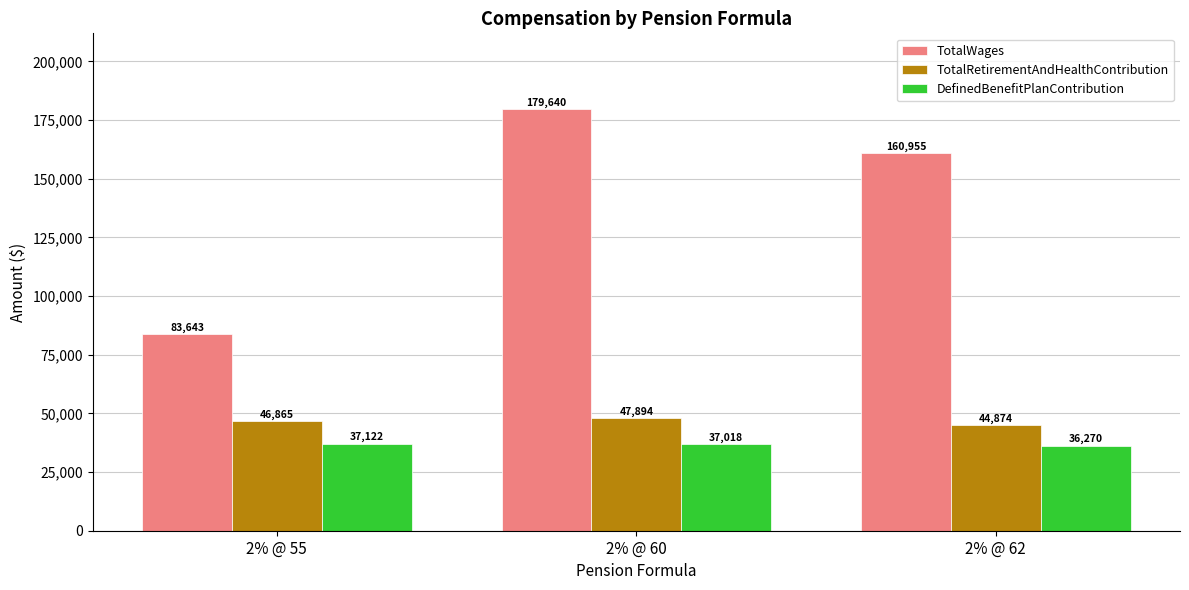

Reading left to right, what are all the values shown in this chart?

TotalWages: 83643	179640	160955
TotalRetirementAndHealthContribution: 46865	47894	44874
DefinedBenefitPlanContribution: 37122	37018	36270